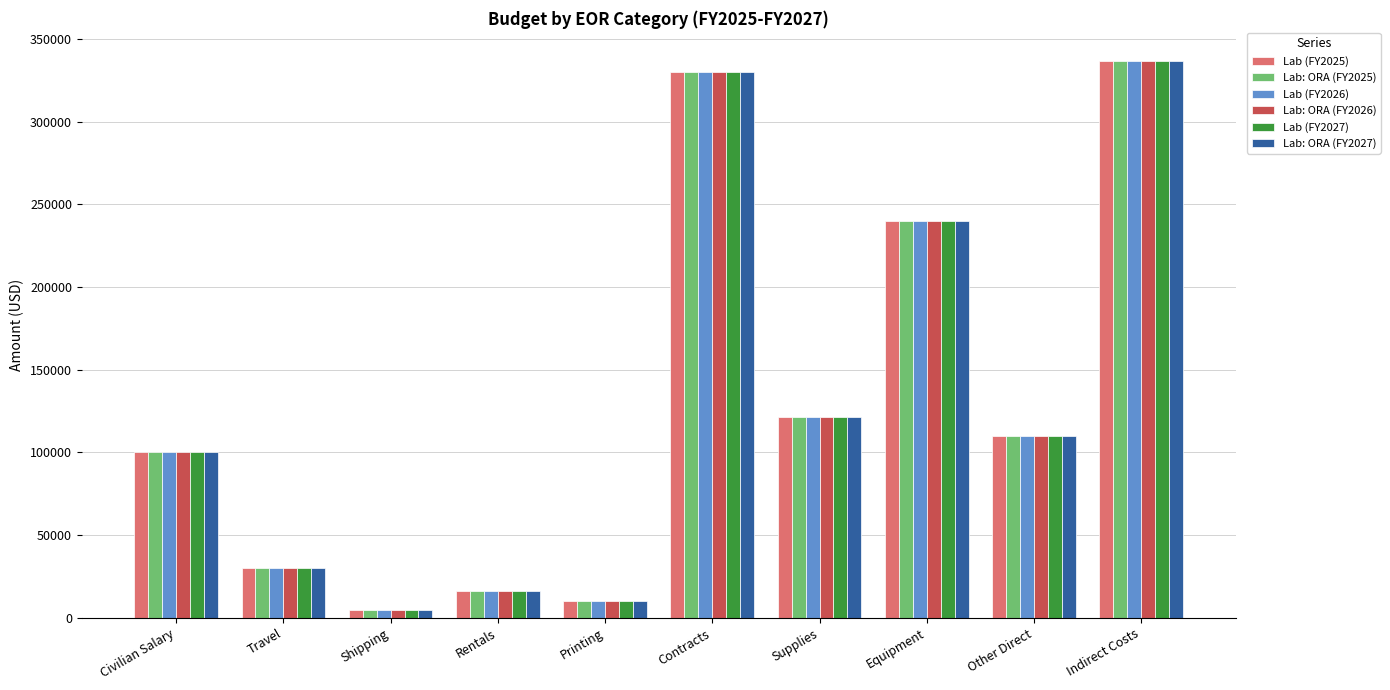

How many values in the Lab: ORA (FY2027) series are below 110000?

5